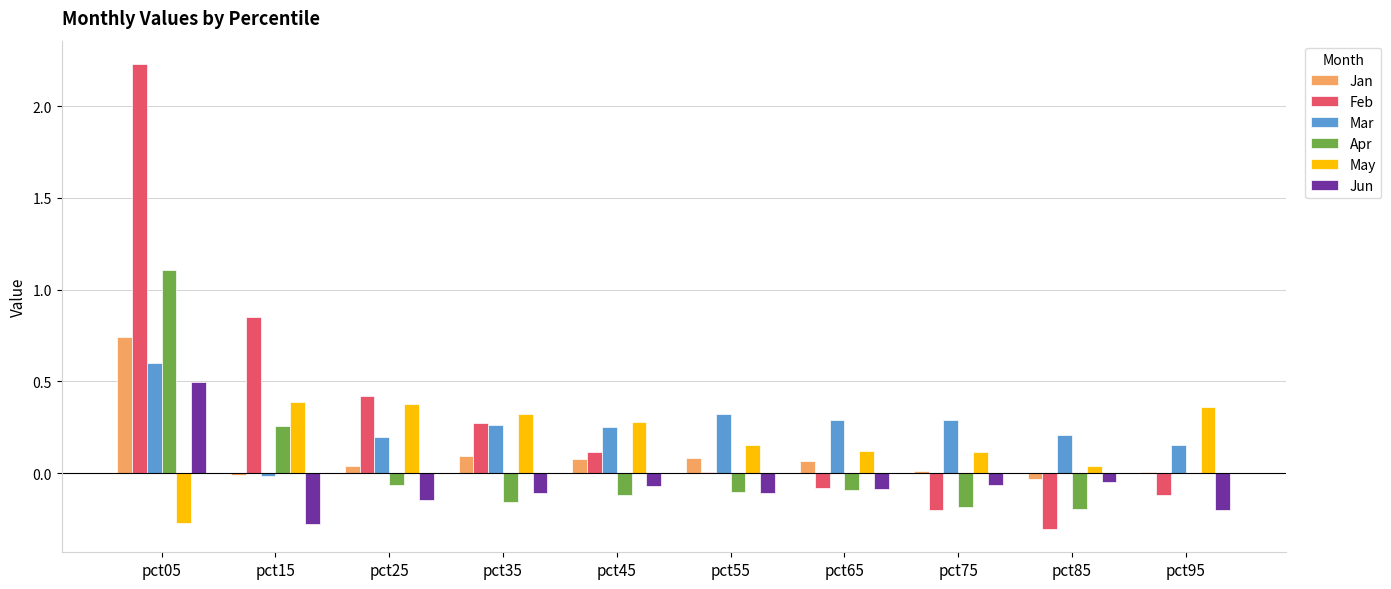

Which series has the largest range (max minus min)?

Feb